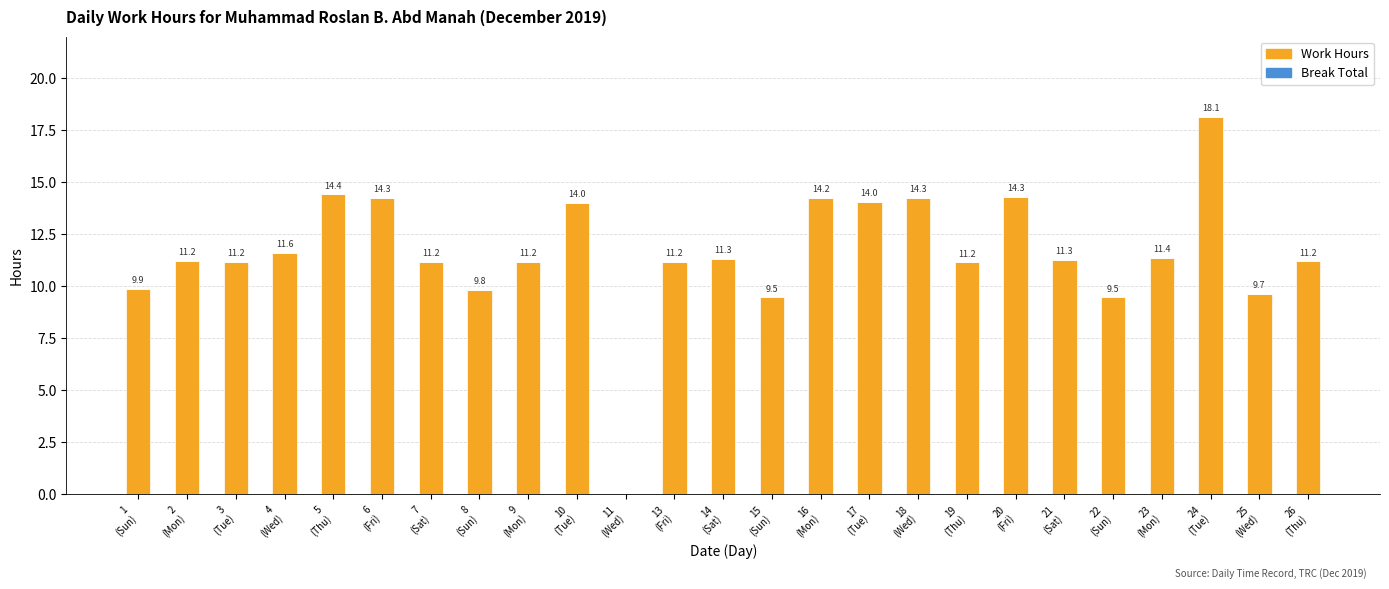

What is the maximum value shown in the chart?

18.1